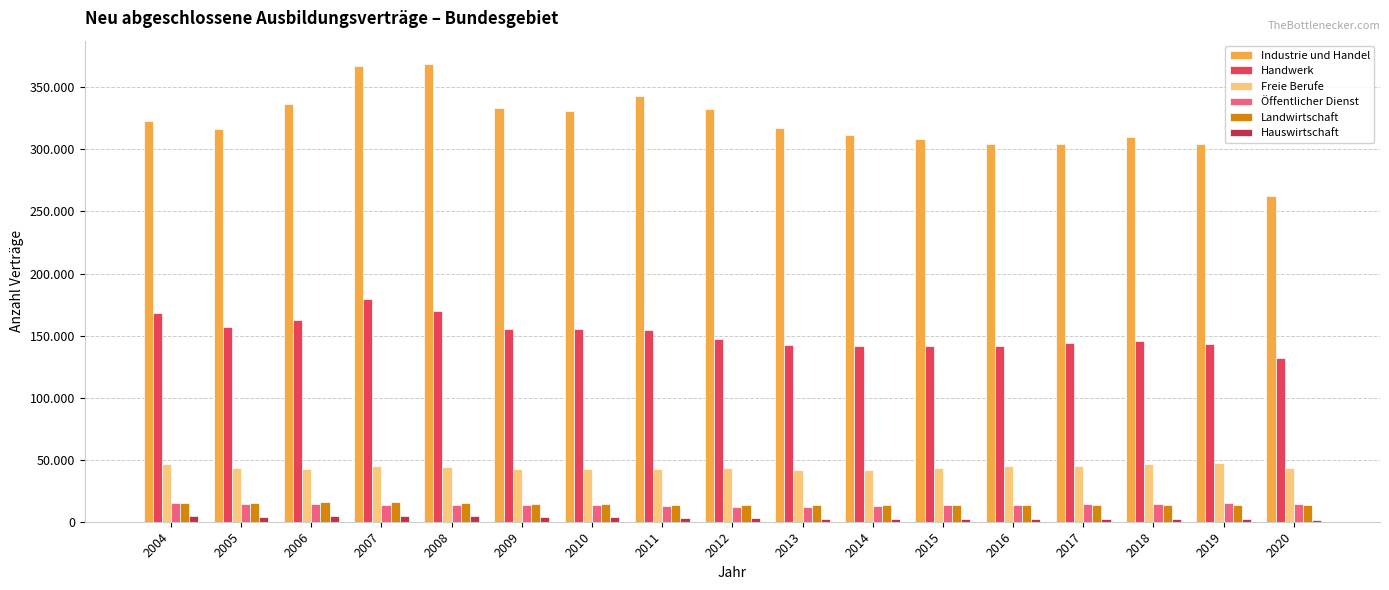

What are all the series names shown in the legend?

Industrie und Handel, Handwerk, Freie Berufe, Öffentlicher Dienst, Landwirtschaft, Hauswirtschaft